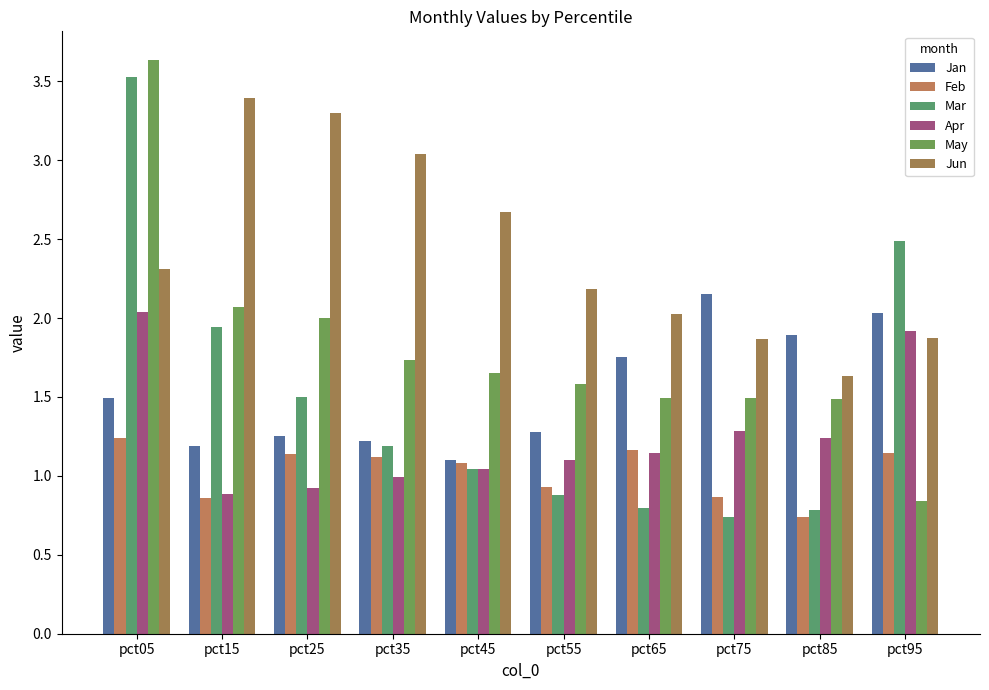

List the series in order of their peak value, lowest first.

Feb, Apr, Jan, Jun, Mar, May